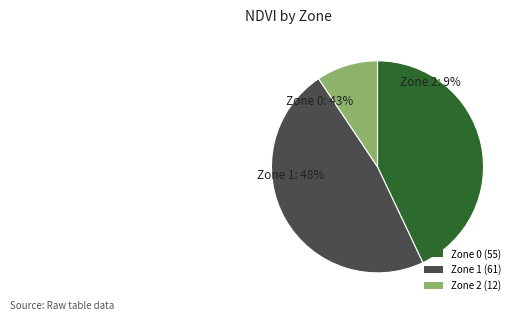

To the nearest percent, what is the average slice percentage?

33%